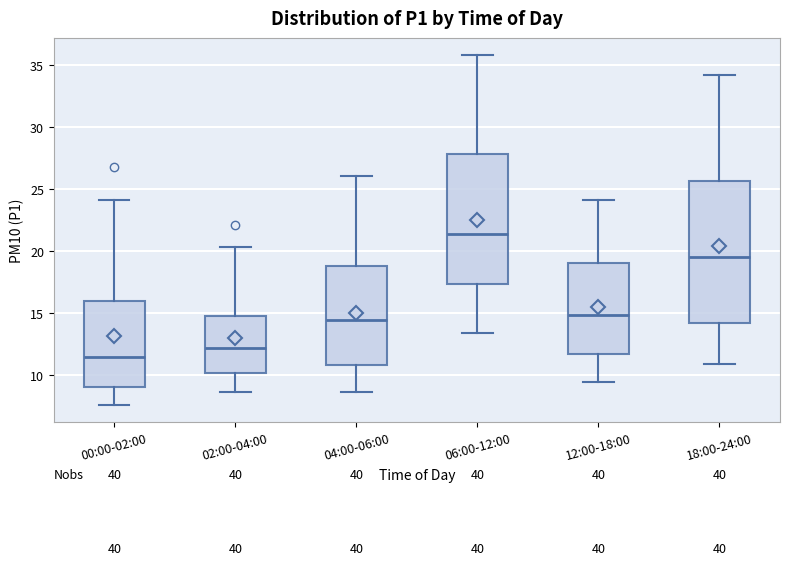

Reading left to right, transcribe this box plot: for each box, give where its median line is, the range the box spans, and where its two whiskers end, as read against the y-axis. The values are not printed on the chart, so give them approximately, as read against the axis.

00:00-02:00: median 11.5, box 9.0 to 16.0, whiskers 7.5 to 24.0
02:00-04:00: median 12.0, box 10.0 to 15.0, whiskers 8.5 to 20.5
04:00-06:00: median 14.5, box 11.0 to 19.0, whiskers 8.5 to 26.0
06:00-12:00: median 21.5, box 17.5 to 28.0, whiskers 13.5 to 36.0
12:00-18:00: median 15.0, box 11.5 to 19.0, whiskers 9.5 to 24.0
18:00-24:00: median 19.5, box 14.0 to 25.5, whiskers 11.0 to 34.0